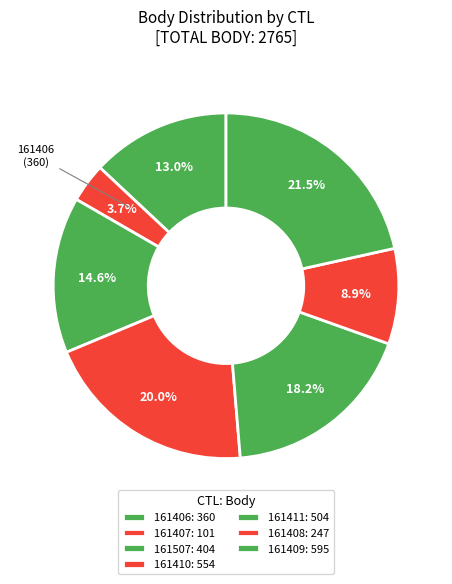

To the nearest percent, what is the difference between the 161408 and 161411 slice percentages?

9%